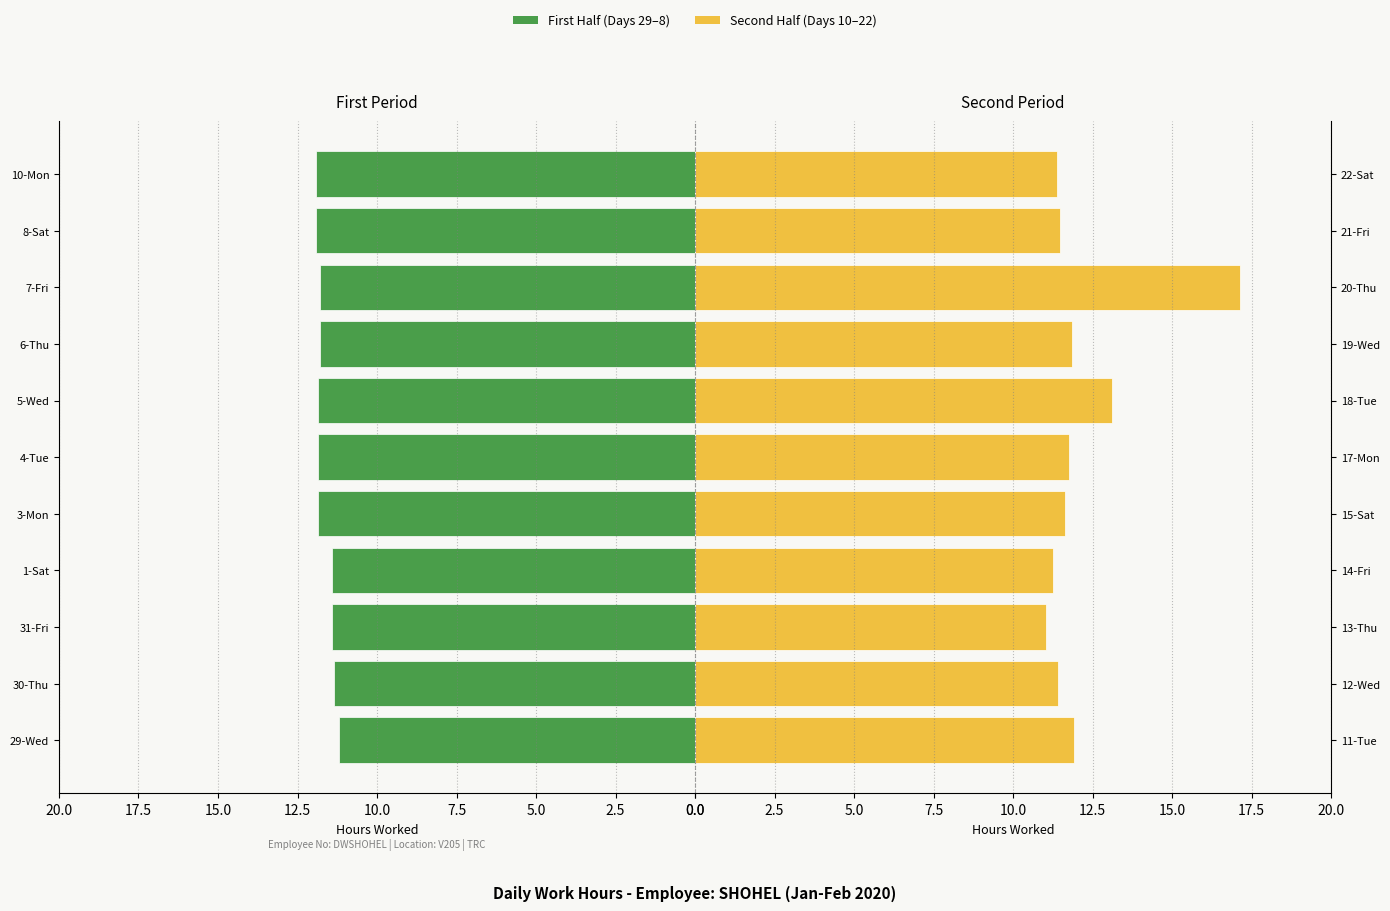

What position from the right is 2.5?

10